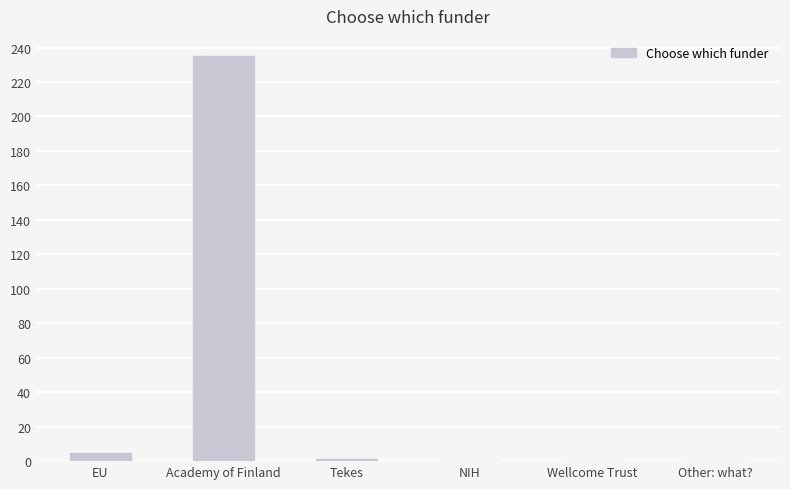

The chart shows a value of 0 at Other: what?. True or false?

True